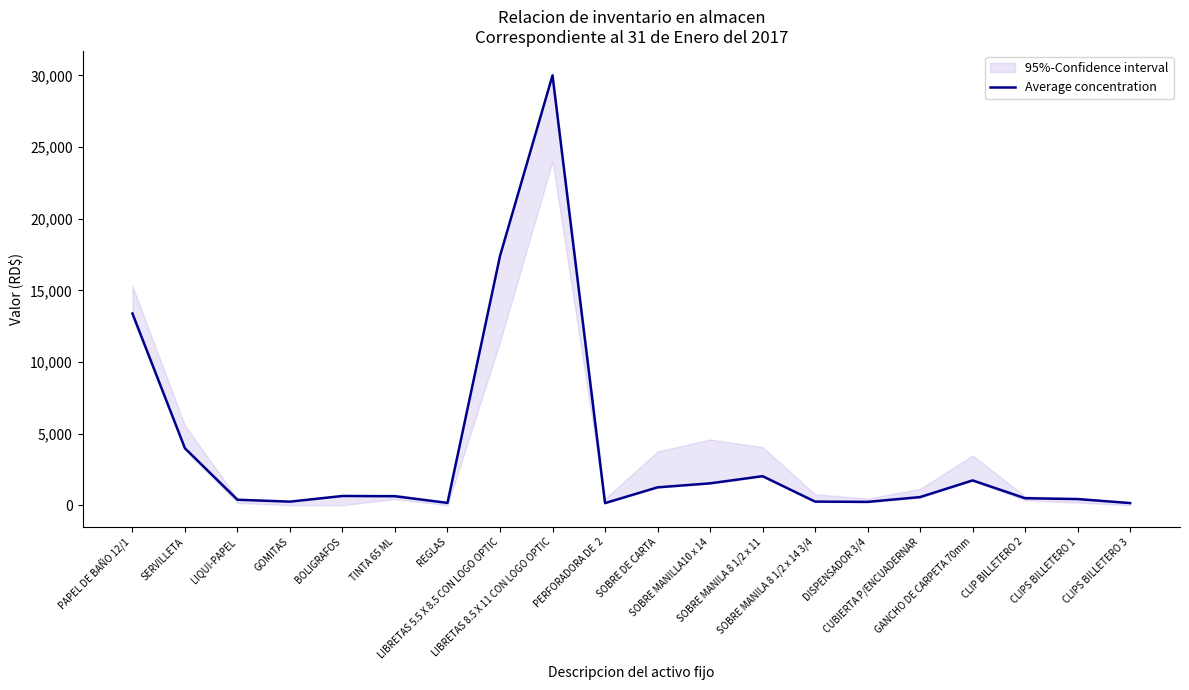

What position from the right is BOLIGRAFOS?

16